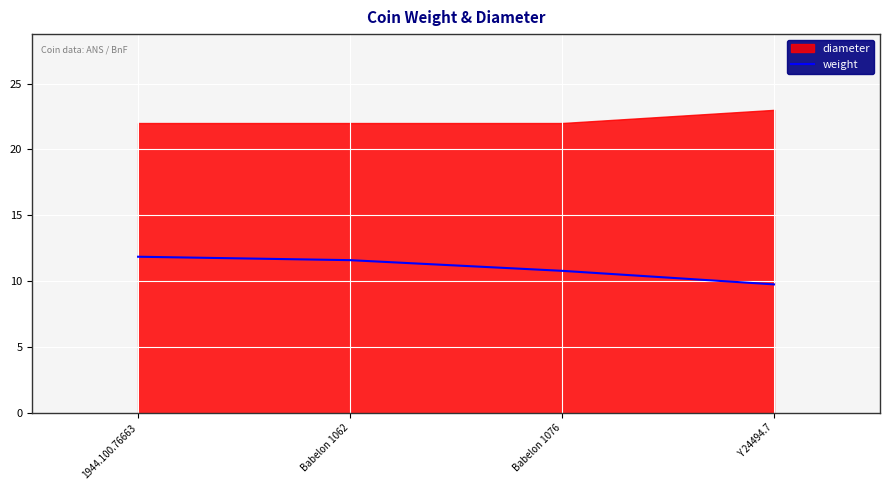

What is the smallest value displayed?

9.8